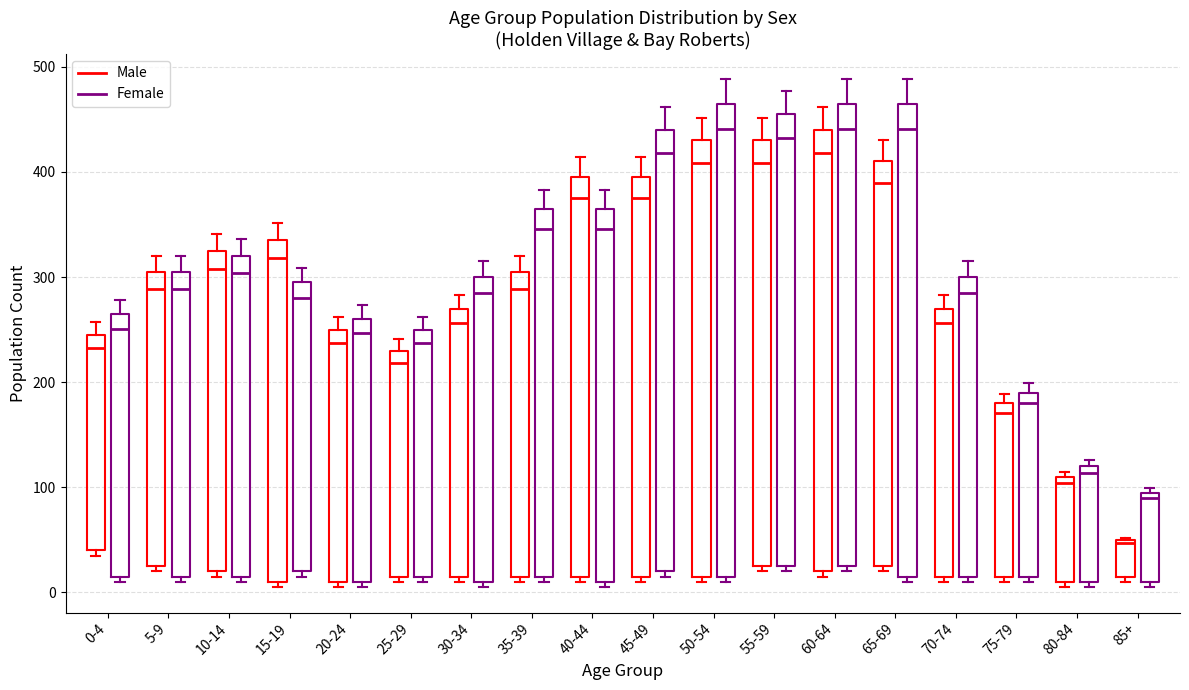

Where is the lower edge of the box for 30-34 (Male) on the y-axis? The values are not printed on the chart, so give them approximately, as read against the axis.

20